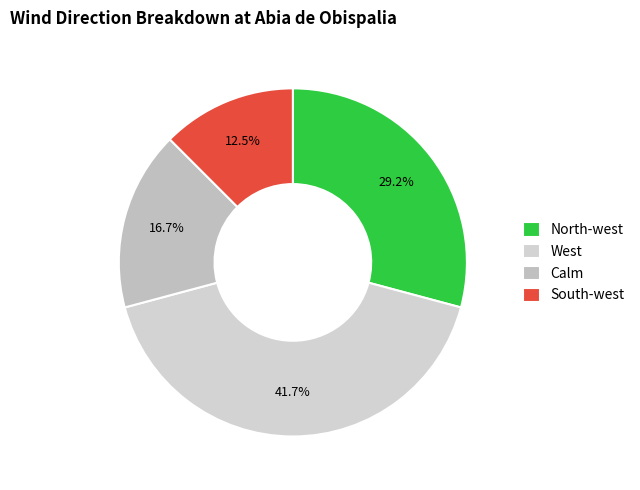

Is there any slice that represents more than half of the pie?

No